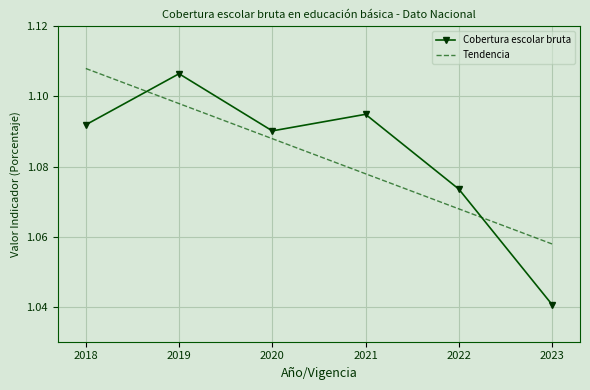

At which label is Cobertura escolar bruta closest to 1?

2023